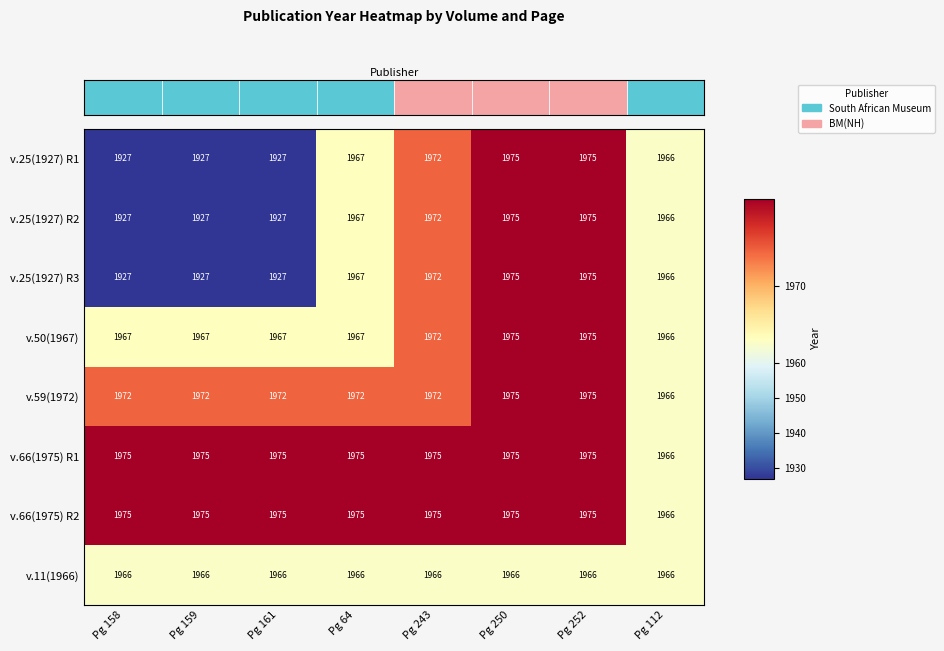

What value does the v.66(1975) R2 series have at Pg 161?

1975